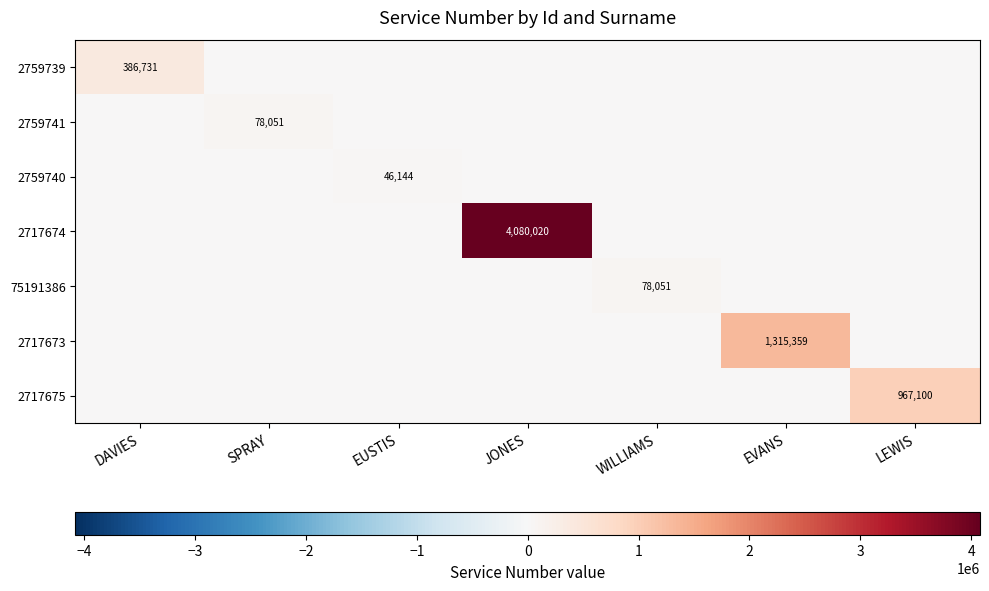

What is the spread (max minus min) of values at EUSTIS?

46144